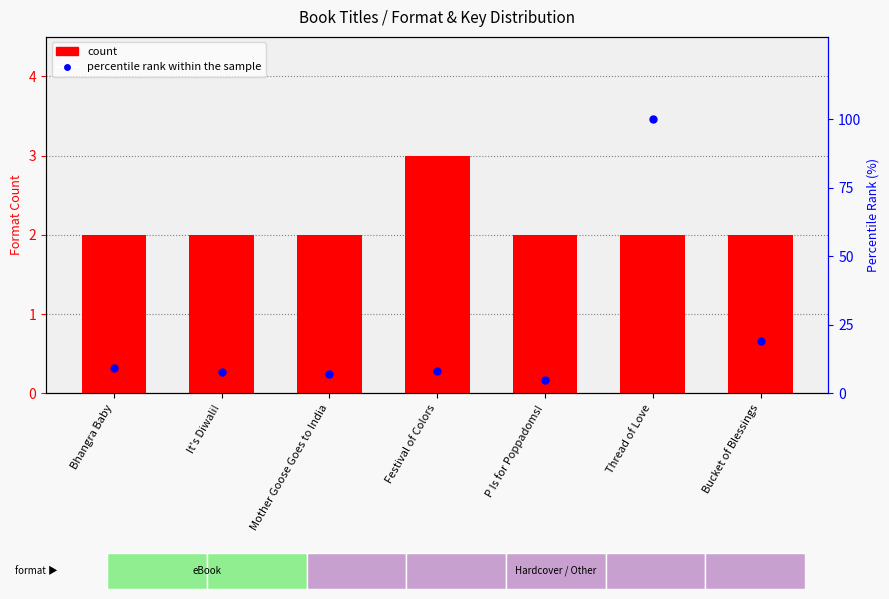

Which series has the largest Y range (max minus min)?

percentile rank within the sample